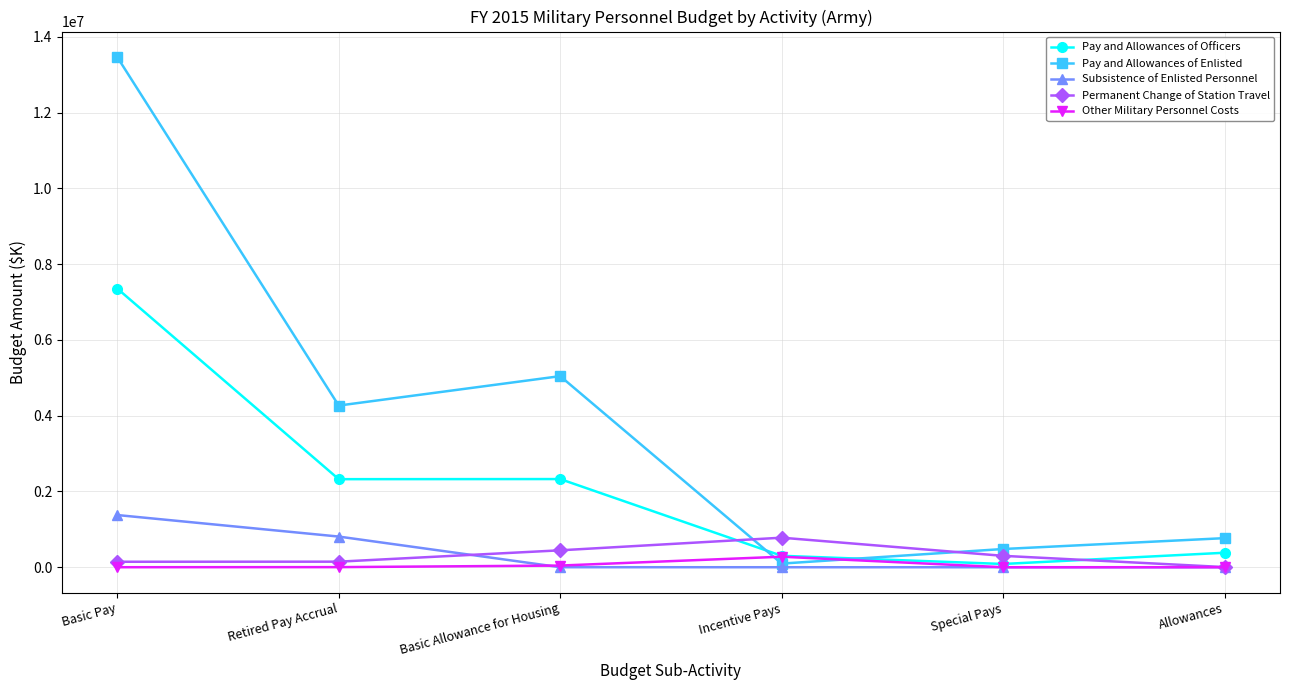

How many lines are shown in the chart?

5